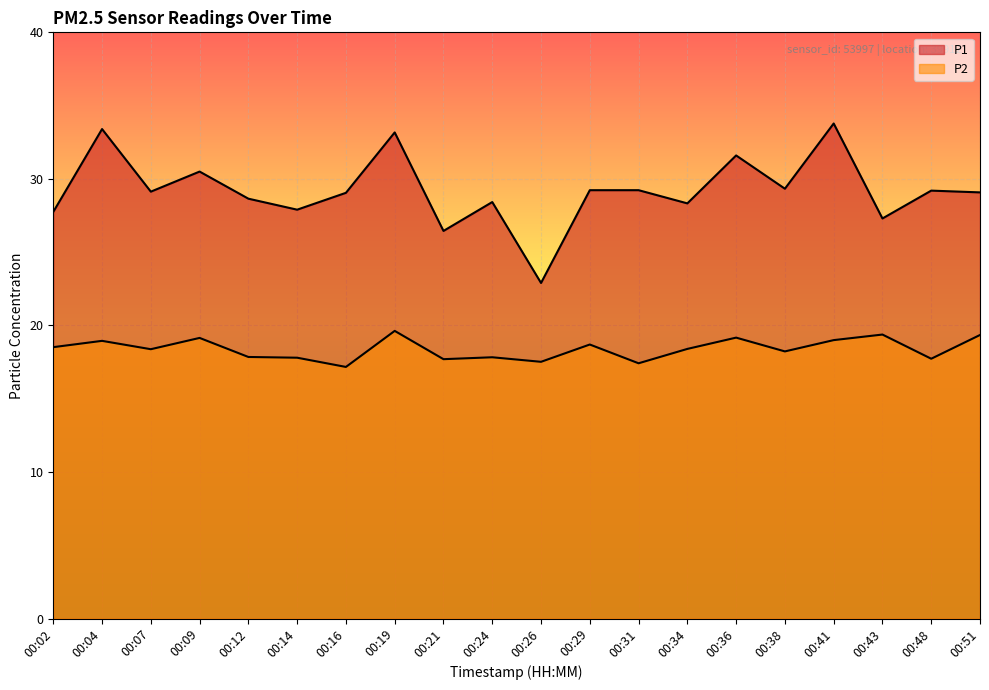

Which category has the highest value across all series?

00:41